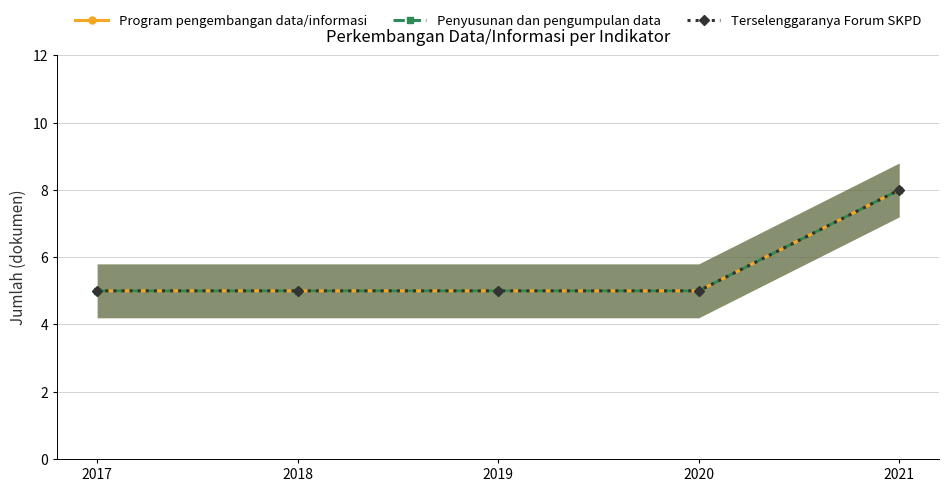

List the series in order of their peak value, lowest first.

Program pengembangan data/informasi, Penyusunan dan pengumpulan data, Terselenggaranya Forum SKPD